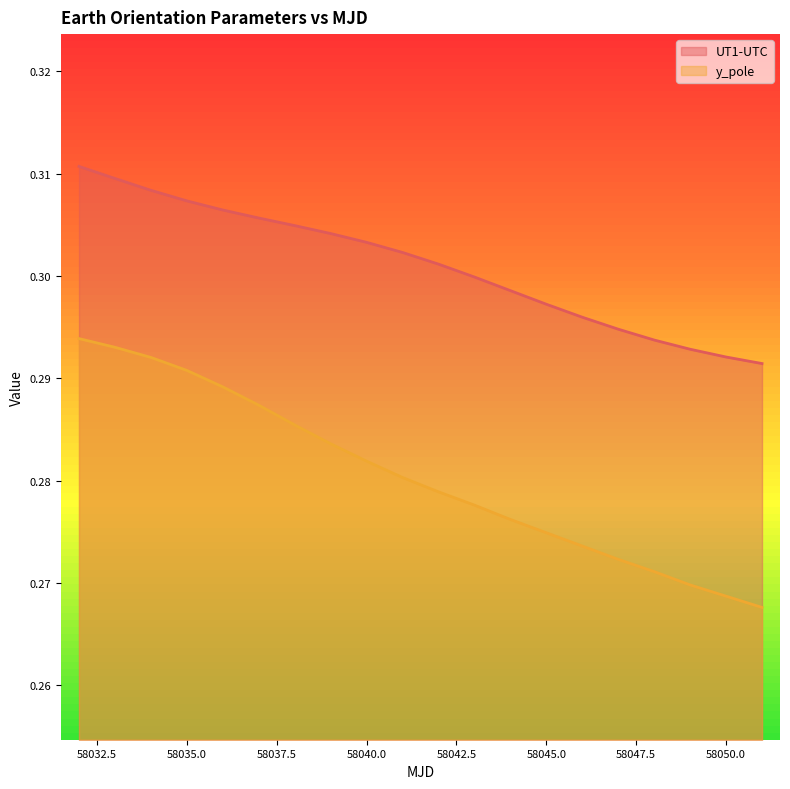

What is the average value of the UT1-UTC series?

0.3